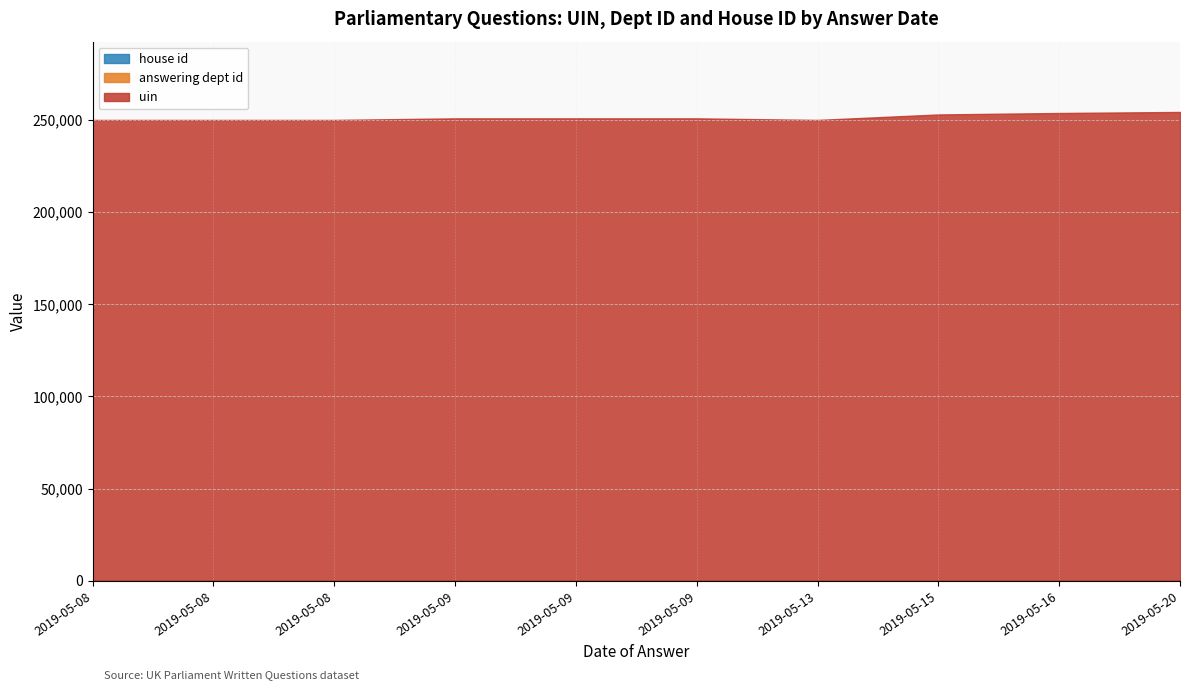

Reading left to right, extract all data points from this chart.

answering dept id: 2019-05-20=11	2019-05-16=11	2019-05-15=60	2019-05-09=11	2019-05-09=11	2019-05-09=11	2019-05-08=27	2019-05-08=27	2019-05-13=27	2019-05-08=27
house id: 2019-05-20=1	2019-05-16=1	2019-05-15=1	2019-05-09=1	2019-05-09=1	2019-05-09=1	2019-05-08=1	2019-05-08=1	2019-05-13=1	2019-05-08=1
uin: 2019-05-20=254260	2019-05-16=253696	2019-05-15=252855	2019-05-09=250787	2019-05-09=250790	2019-05-09=250791	2019-05-08=249924	2019-05-08=249925	2019-05-13=249926	2019-05-08=249927